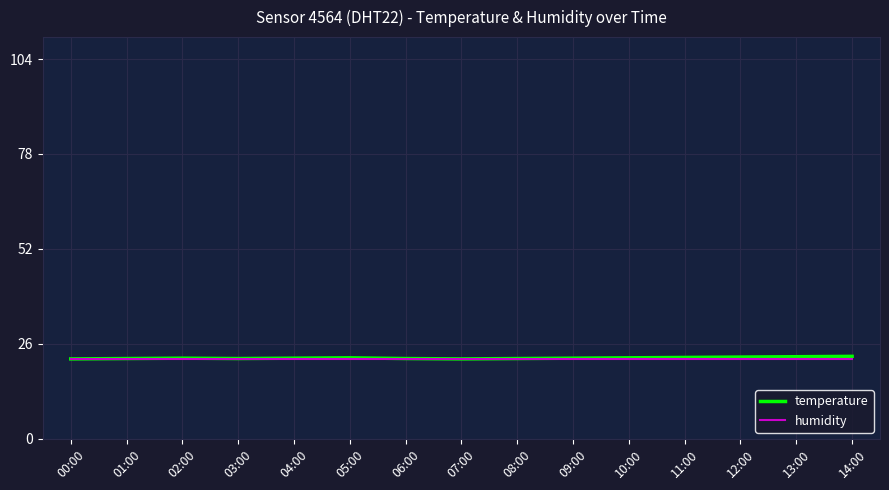

What is the average value of the temperature series?

22.2